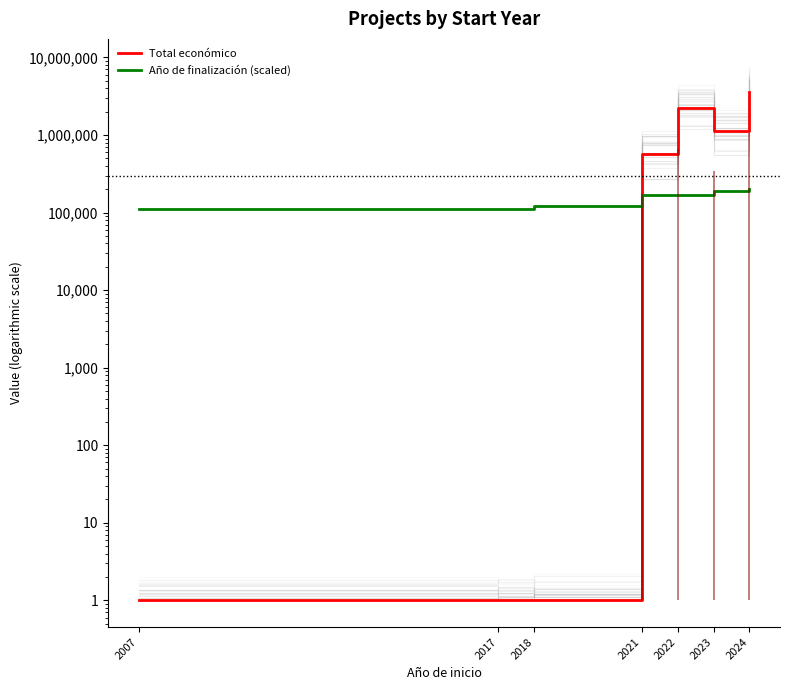

True or false: Año de finalización (scaled) has a value of 170000.0 at 2021.

True